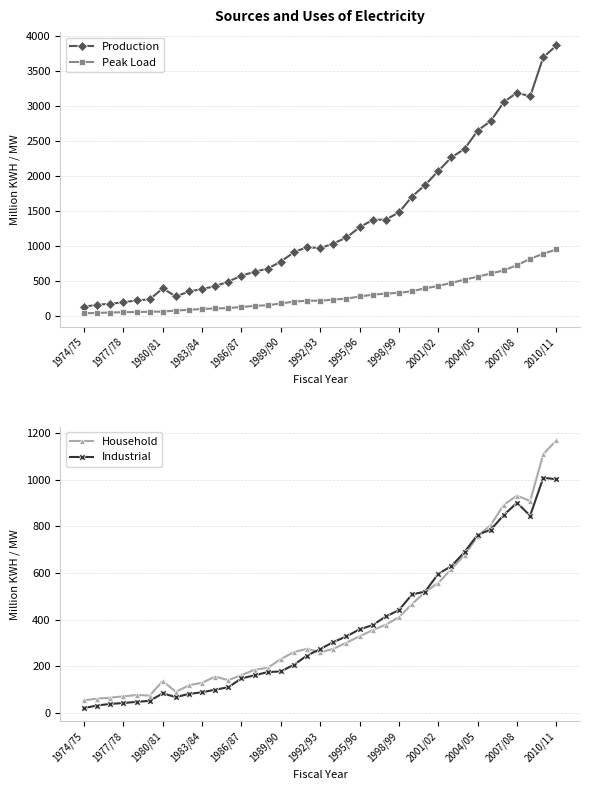

In Industrial, how many points are lower than both neighbors (excluding endpoints)?

2